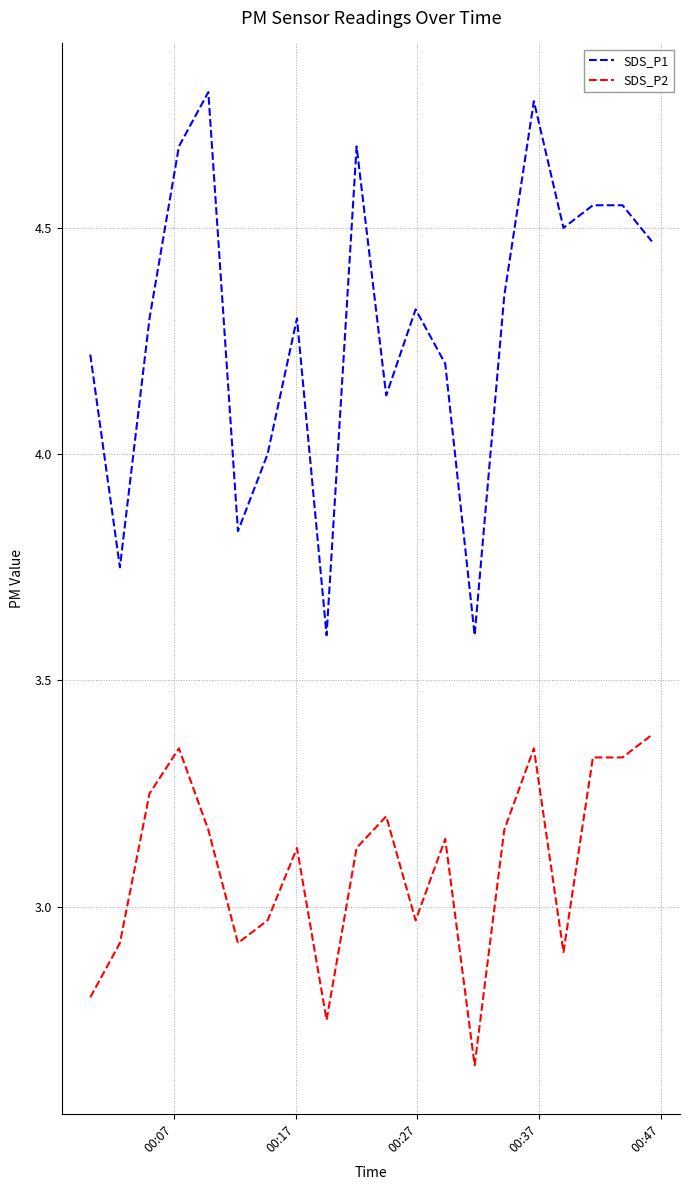

What is the difference between the maximum and minimum values in the SDS_P2 series?

0.7